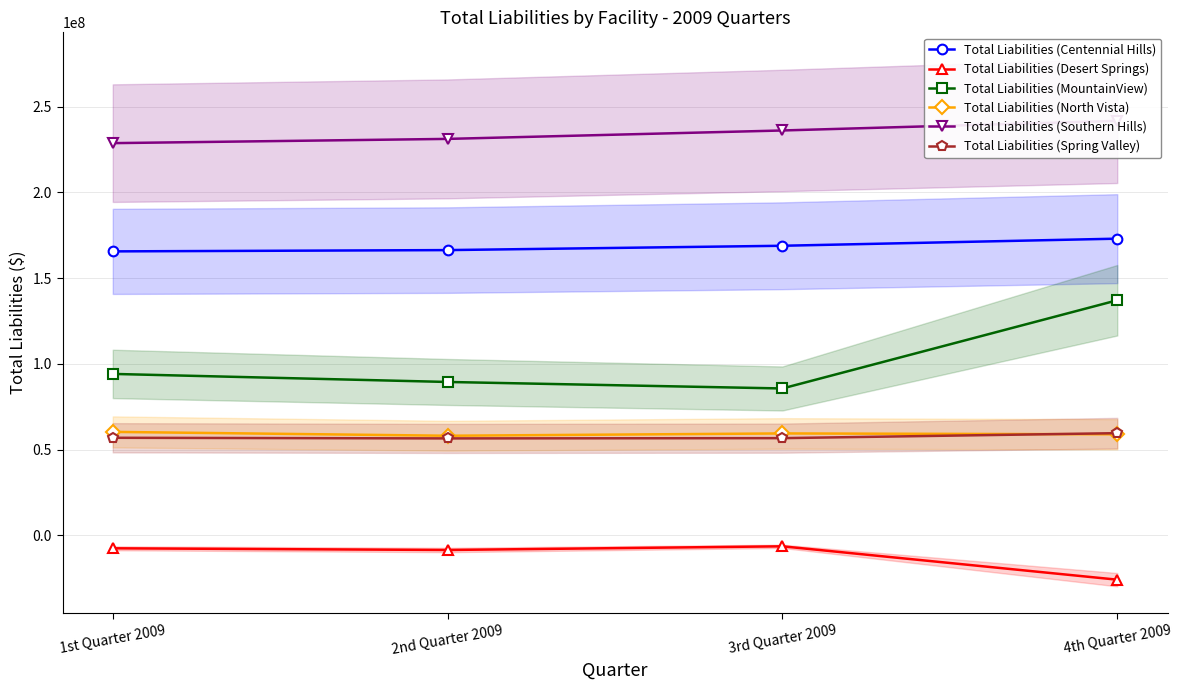

What is the label of the 3rd point from the left?

3rd Quarter 2009